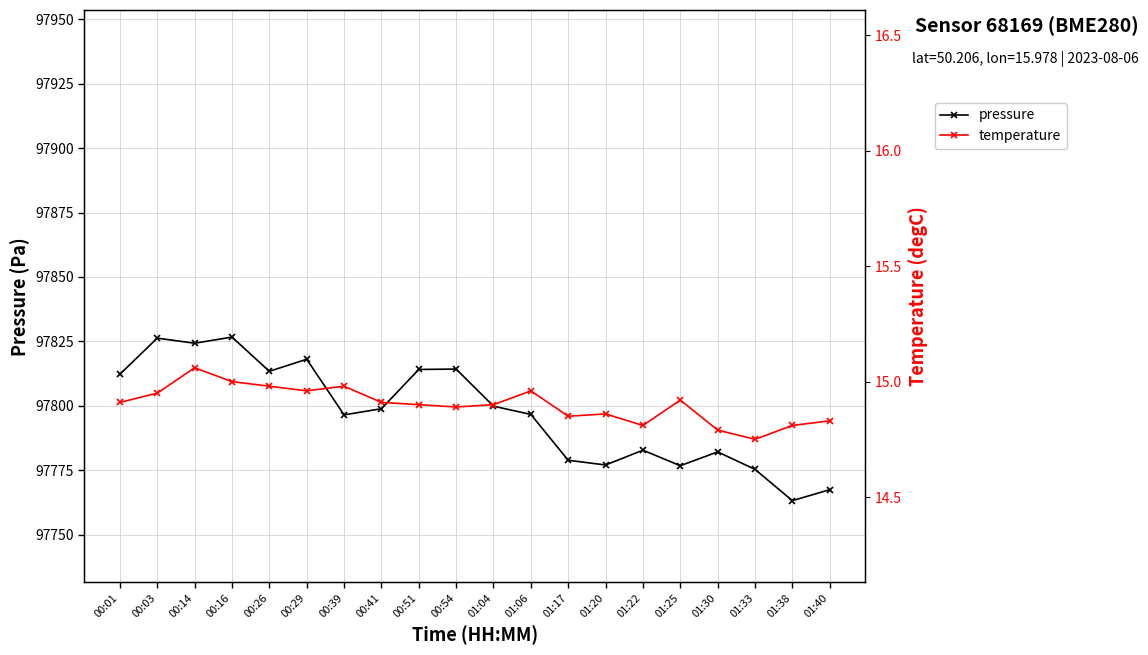

What is the approximate value of pressure at 01:20?

97777.0